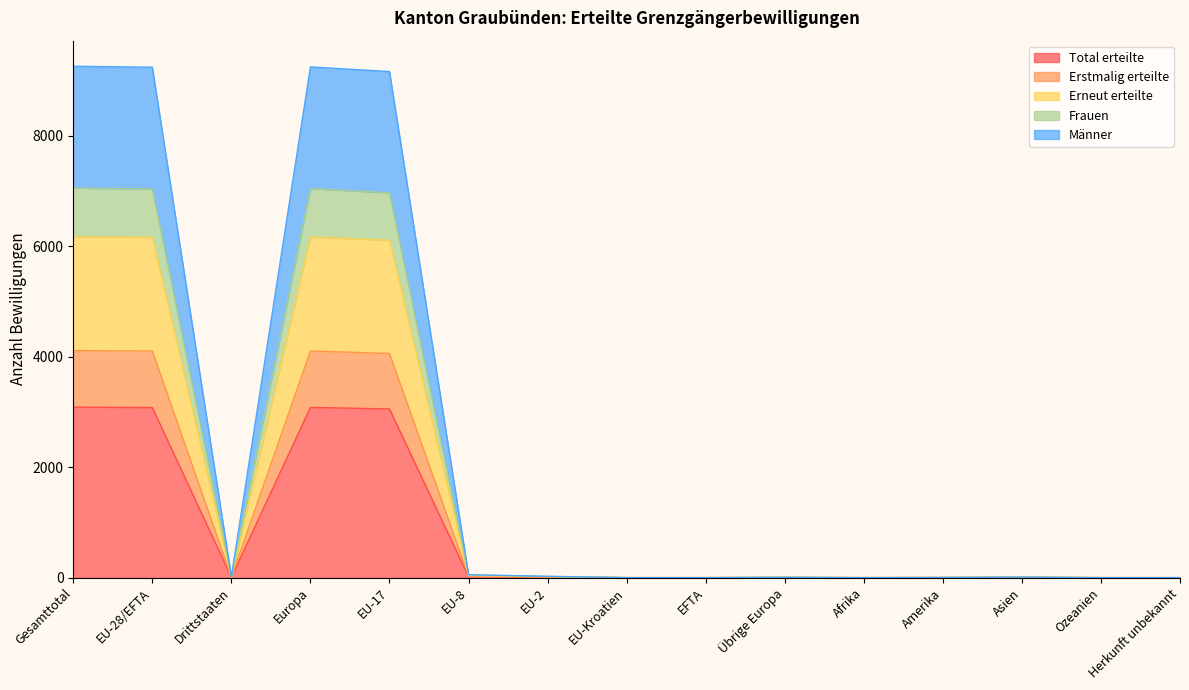

At which category does Männer reach its first local valley?

Drittstaaten